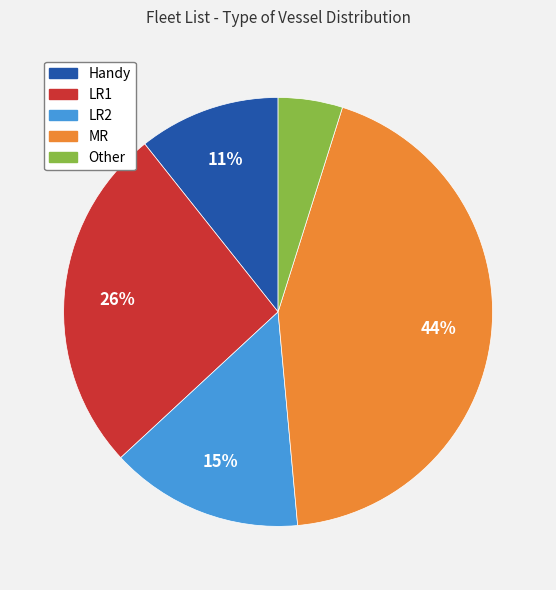

To the nearest percent, what percentage of the pie is MR?

44%